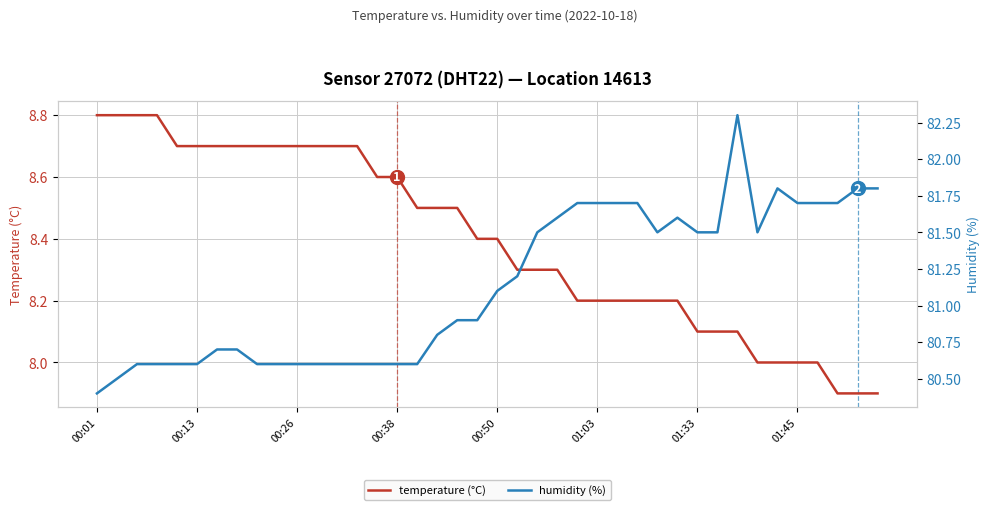

The value of temperature (°C) at 00:50 is 8.4. True or false?

True